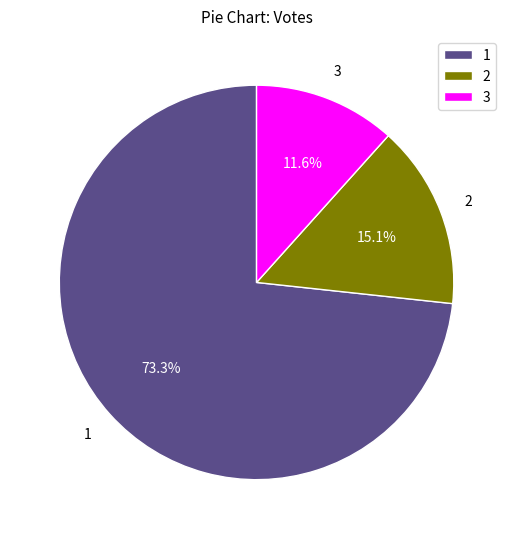

Which slice is the smallest?

3